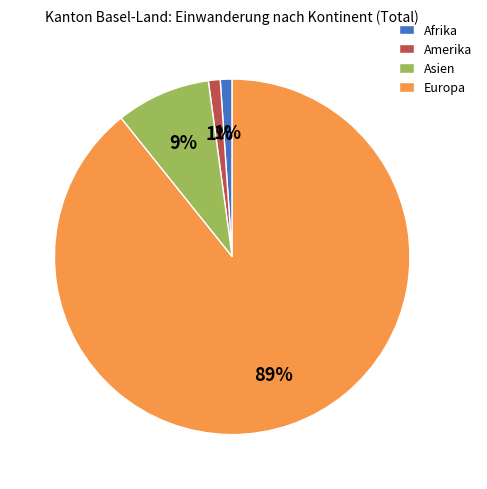

True or false: Afrika accounts for 1% of the total.

True